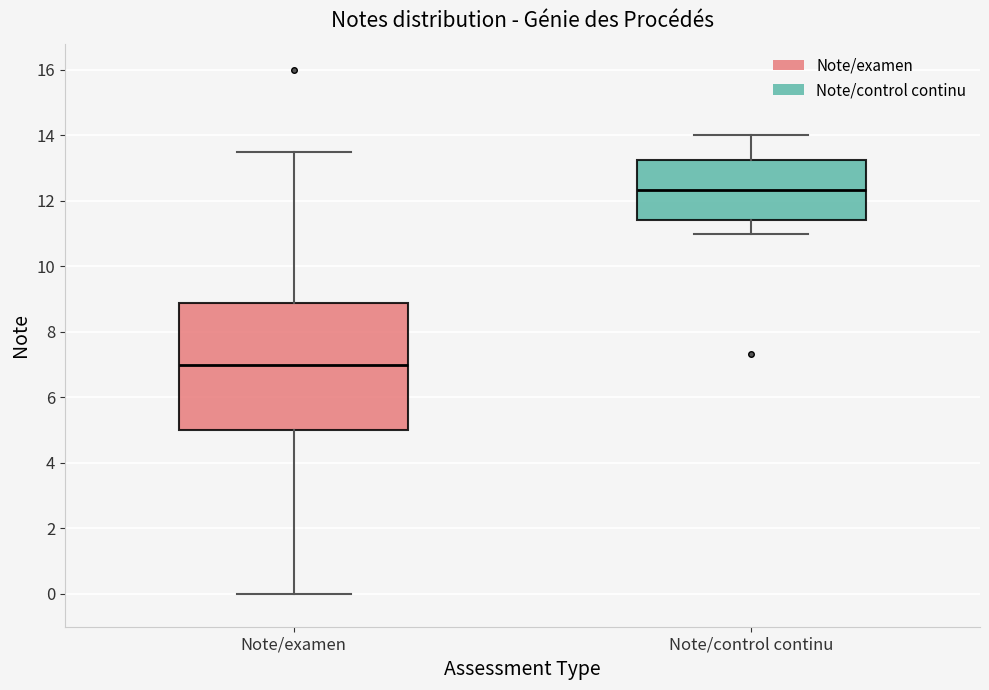

Where is the upper edge of the box for Note/examen on the y-axis? The values are not printed on the chart, so give them approximately, as read against the axis.

8.8